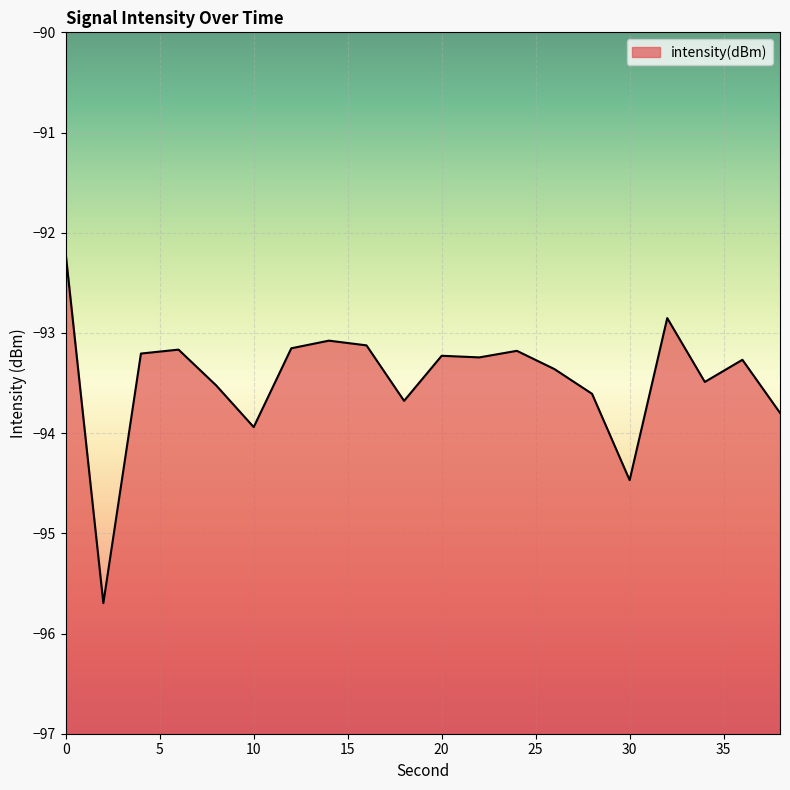

What is the value of the 12th point from the left?

-93.2